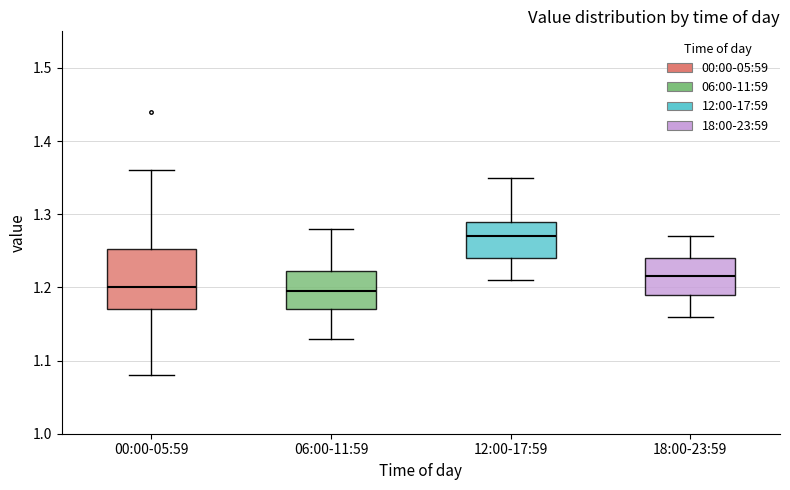

Which box has the highest median line?

12:00-17:59